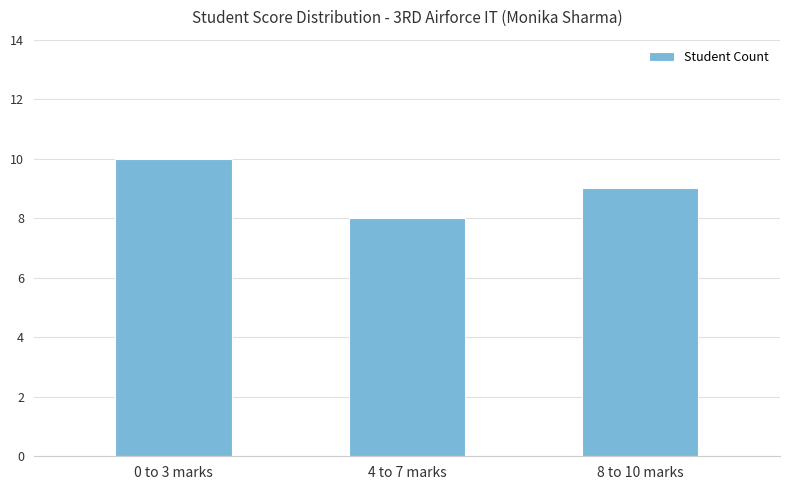

How many bars are there in total?

3